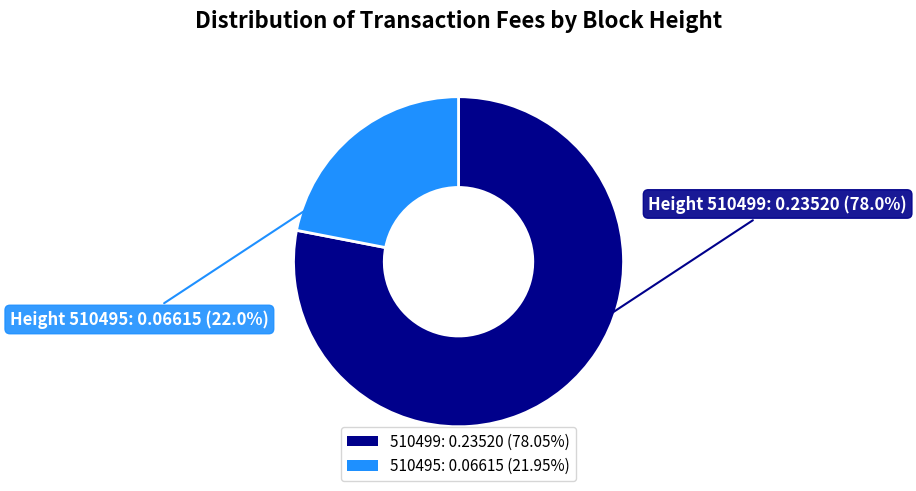

To the nearest percent, what is the average slice percentage?

50%